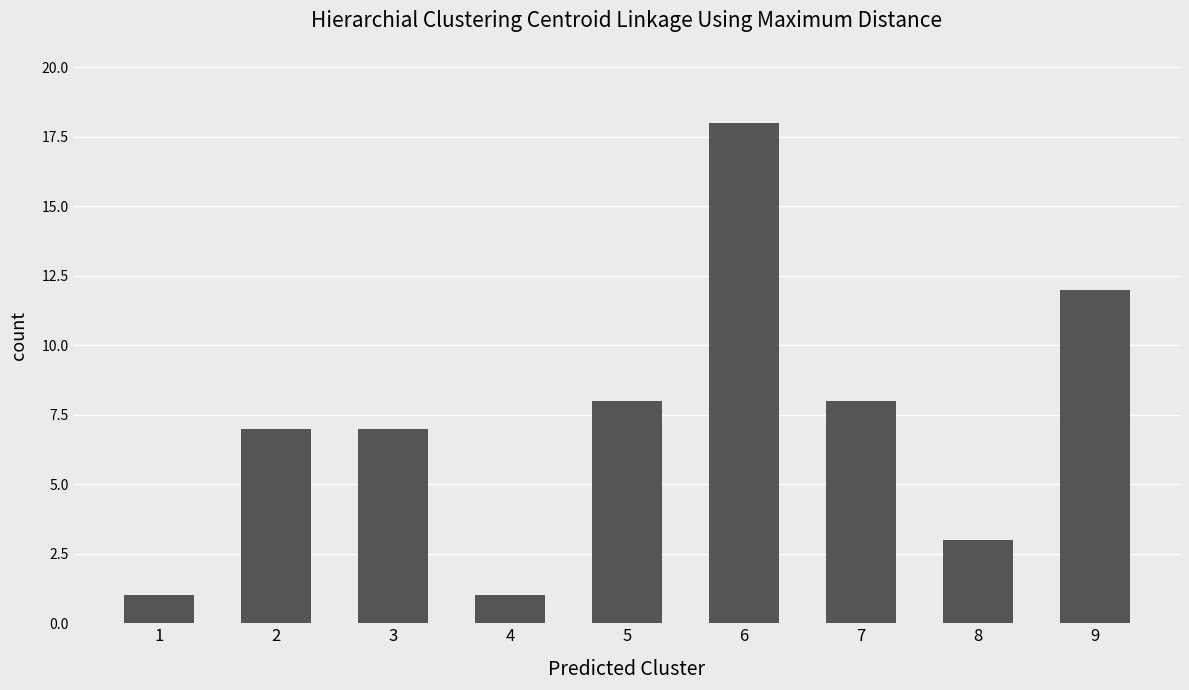

What is the maximum value shown in the chart?

18